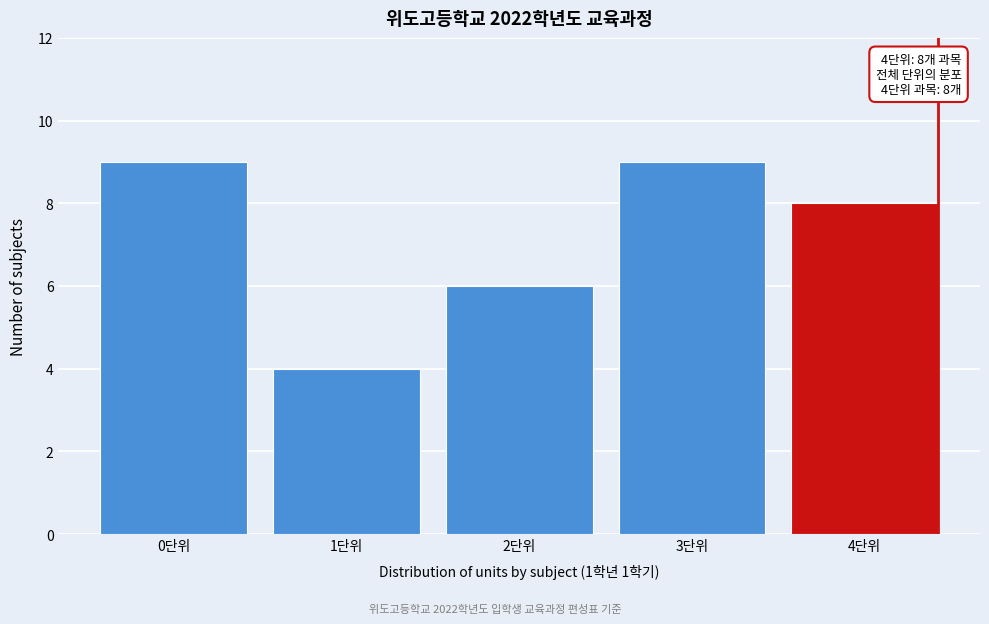

Reading left to right, what are all the values shown in this chart?

0단위=9	1단위=4	2단위=6	3단위=9	4단위=8